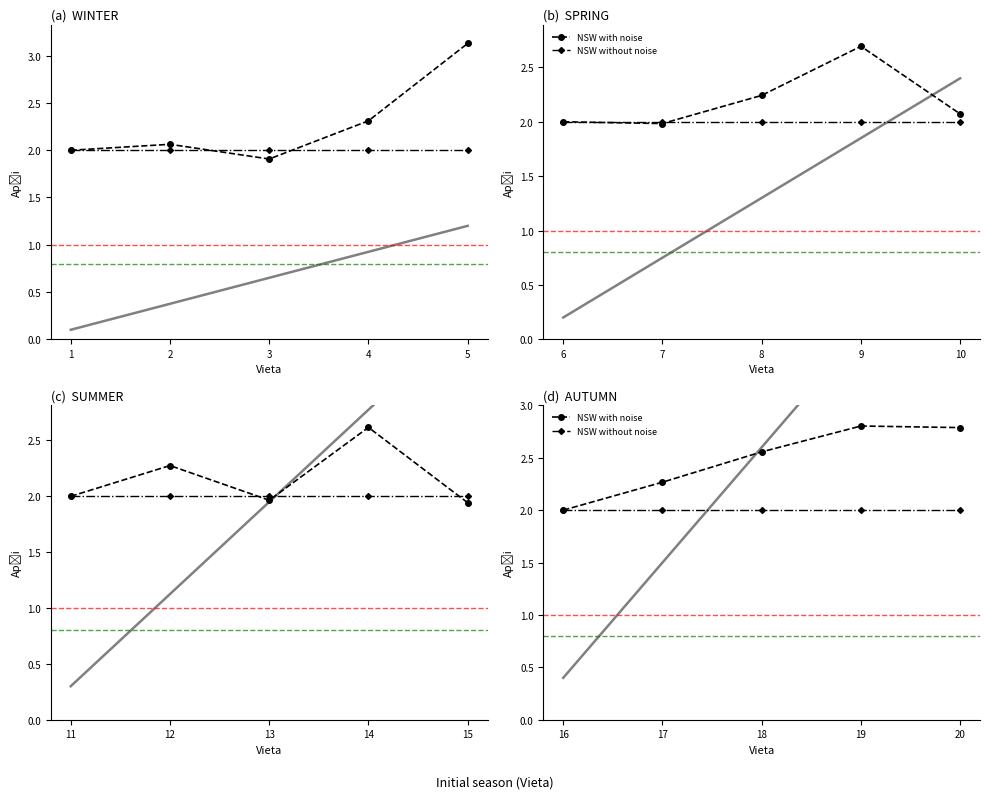

True or false: NSW without noise has more than 0 points higher than both neighbors.

False